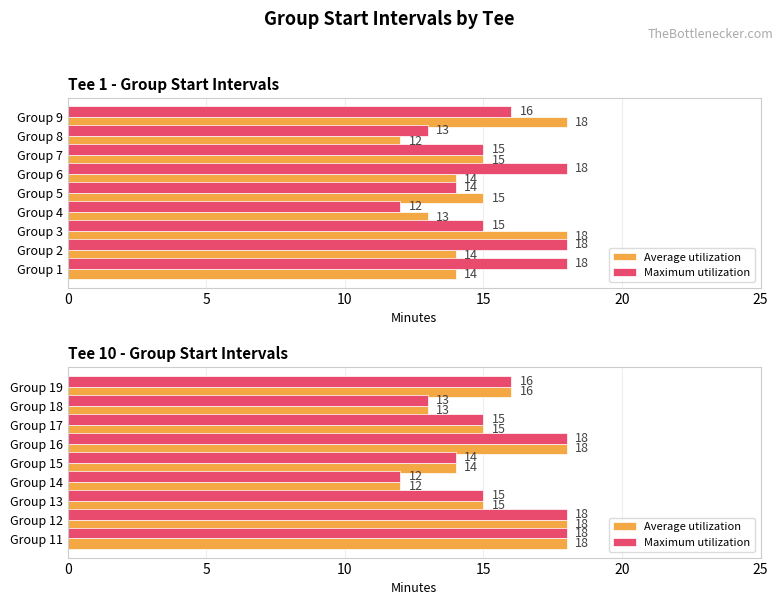

What is the minimum value for Maximum utilization?

12